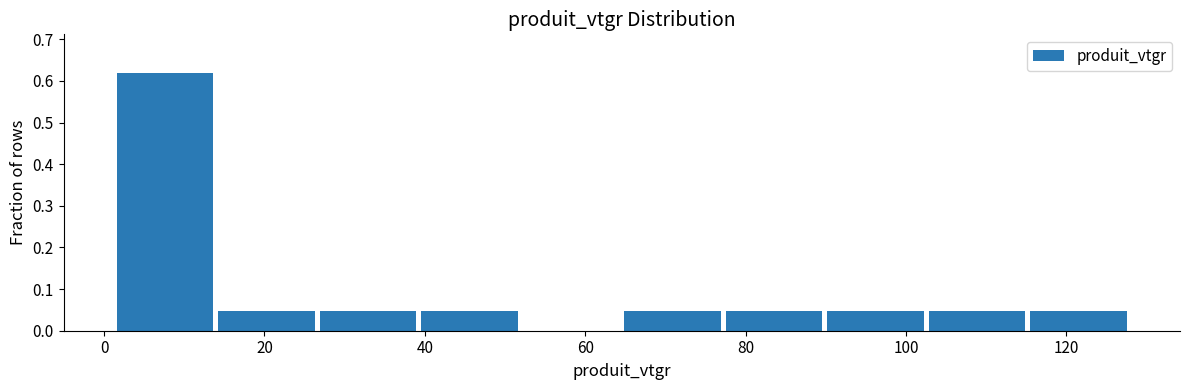

Which range on the x-axis has the tallest bar?

2 to 14